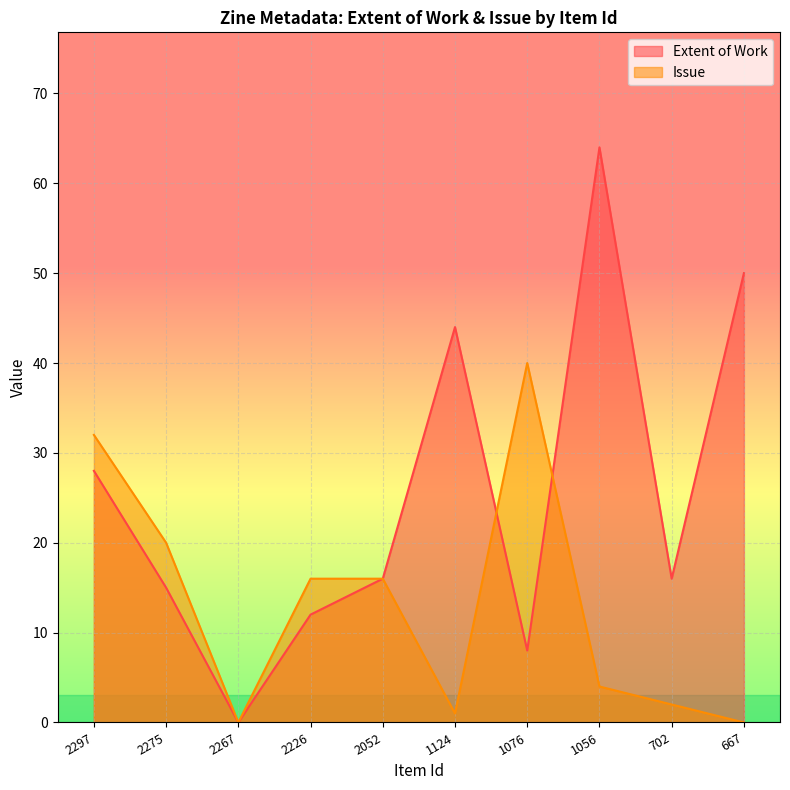

True or false: Issue has a value of 20 at 2275.

True